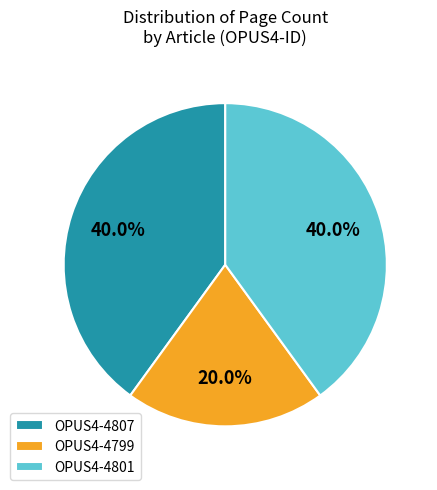

Is OPUS4-4799 the majority of the pie?

No